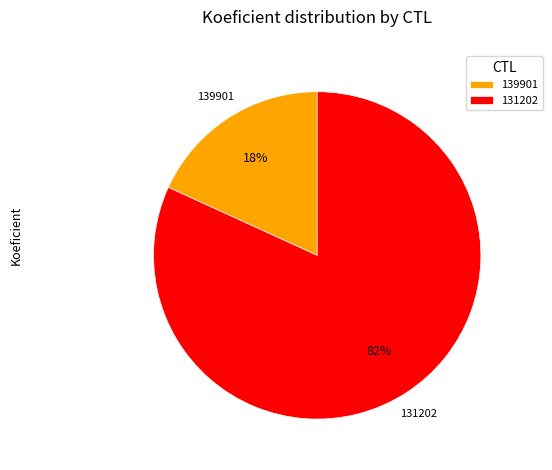

What percentage is the 131202 slice, to the nearest percent?

82%